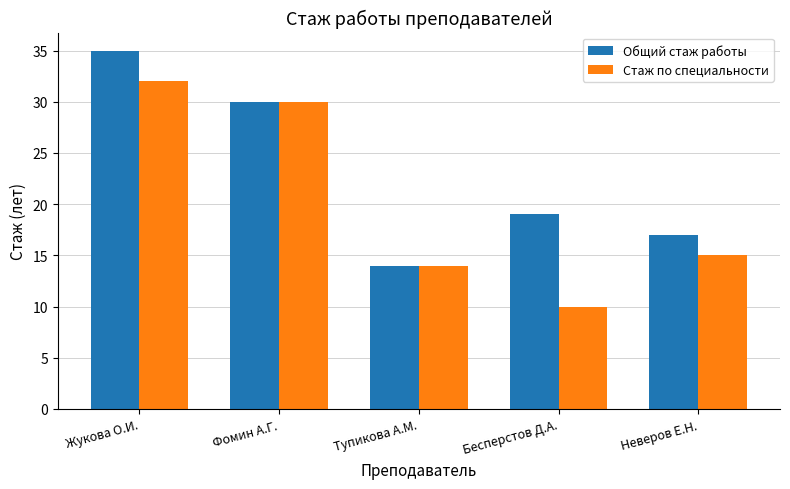

What is the total value across all series at Тупикова А.М.?

28